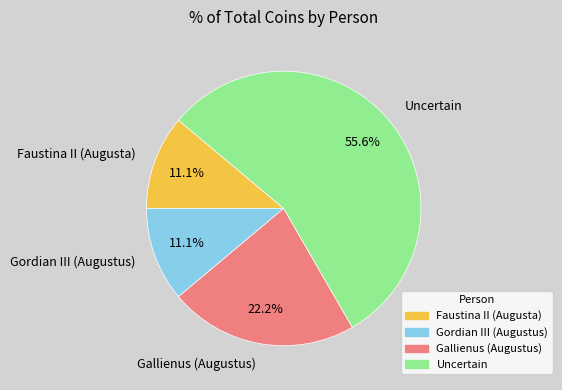

Which category has the biggest portion of the pie?

Uncertain